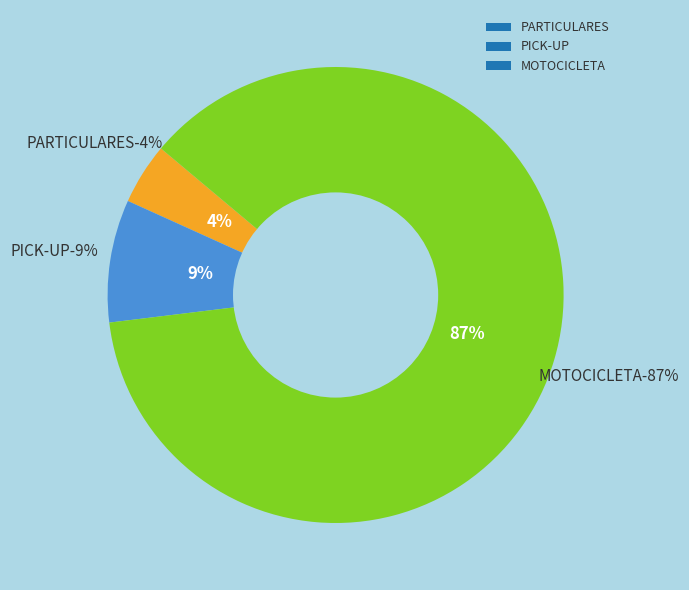

What is the majority slice?

MOTOCICLETA